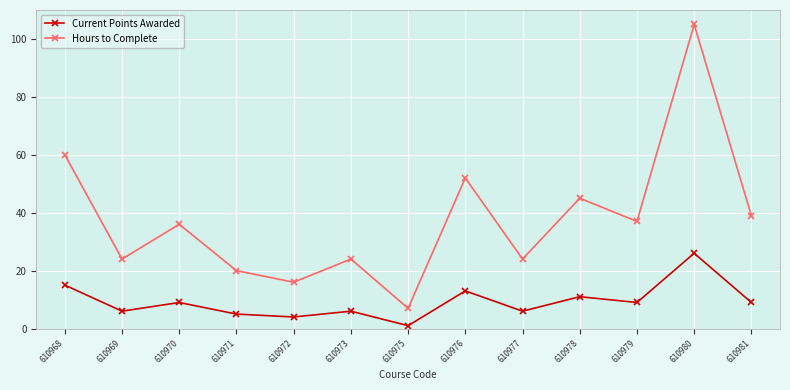

Is the value of Current Points Awarded at 610975 greater than the value of Hours to Complete at 610972?

No